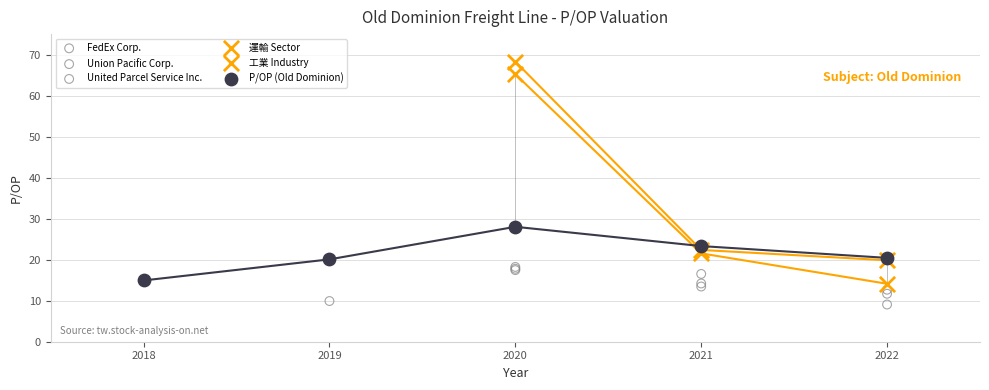

What are all the series names shown in the legend?

FedEx Corp., Union Pacific Corp., United Parcel Service Inc., 運輸 Sector, 工業 Industry, P/OP (Old Dominion)